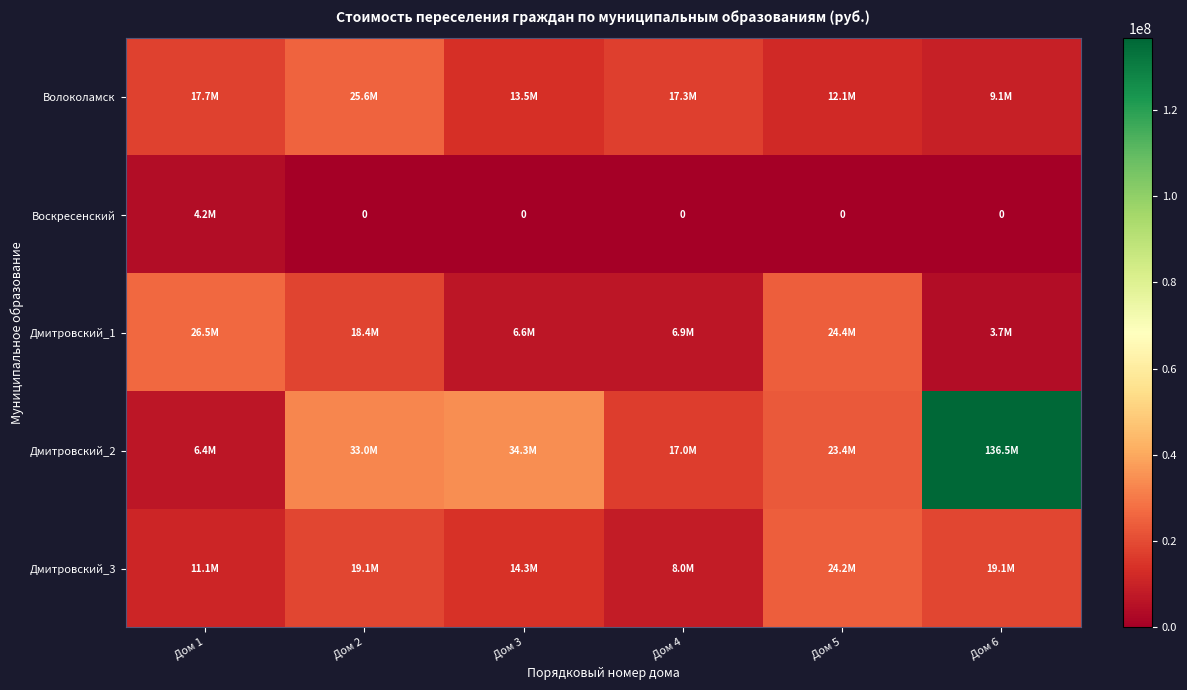

Count the number of data series in this chart.

5